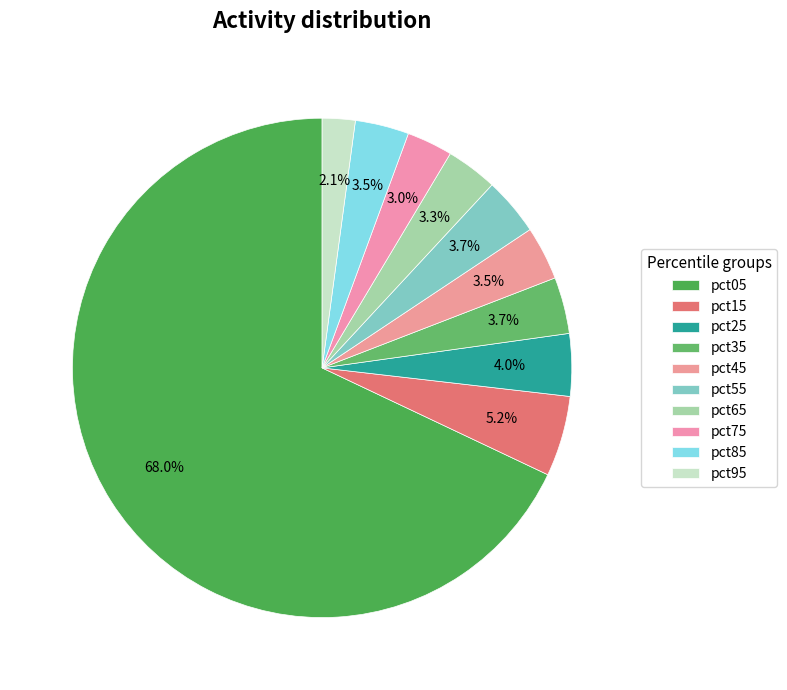

How many segments does this pie chart have?

10